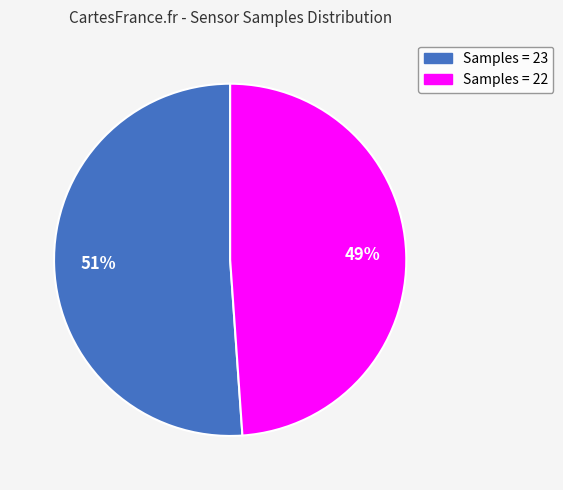

To the nearest percent, what is the difference between the largest and smallest slice percentages?

2%